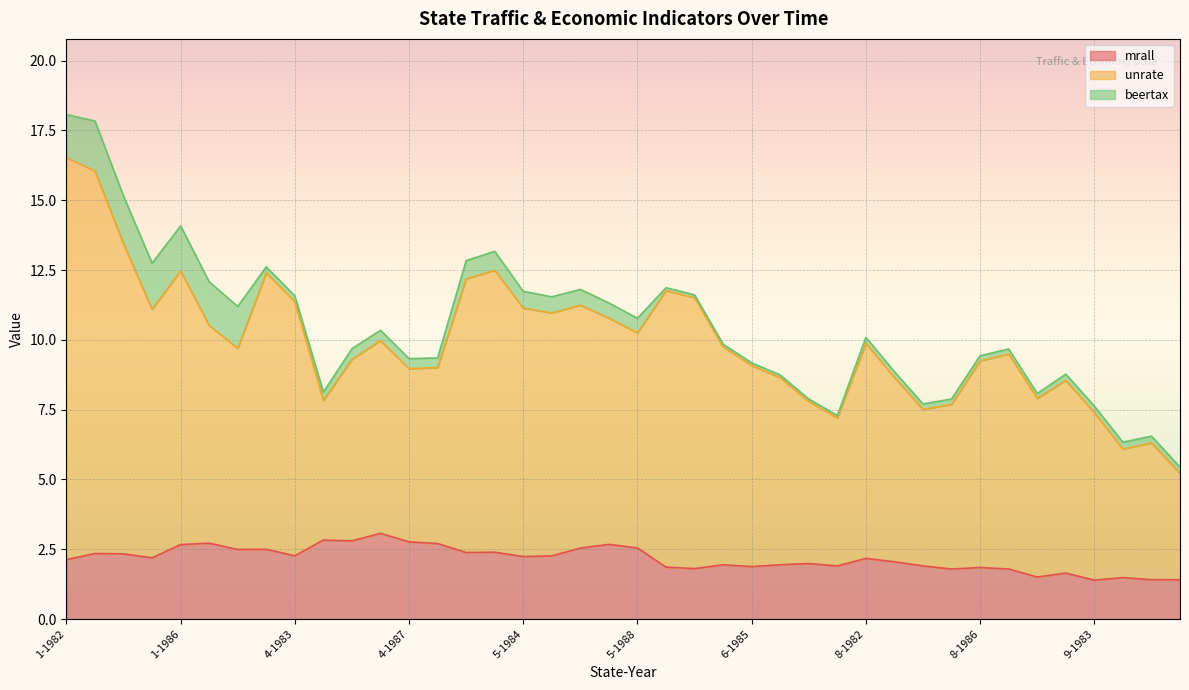

True or false: unrate and mrall cross at least once.

False